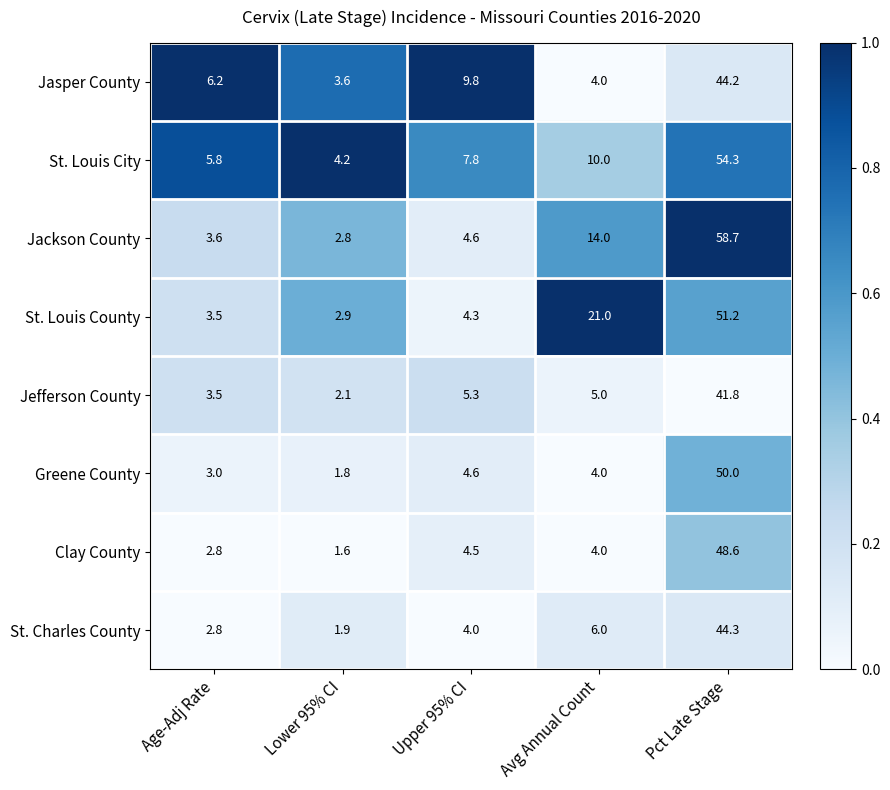

Read the St. Louis County value at Lower 95% CI.

2.9